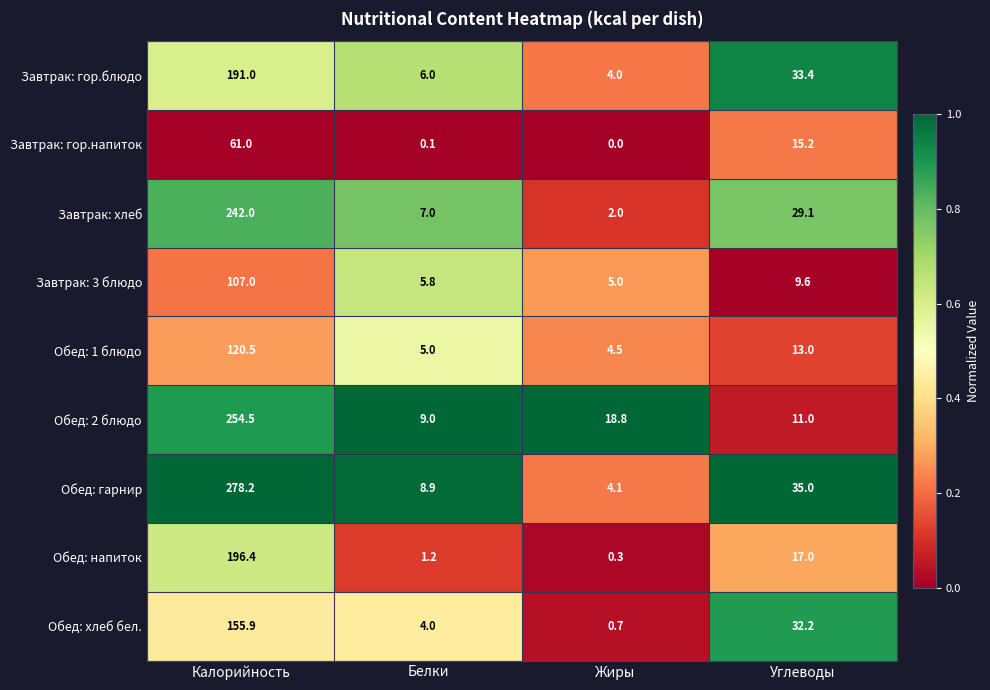

At Жиры, list the series in order from smallest to largest.

Завтрак: гор.напиток, Обед: напиток, Обед: хлеб бел., Завтрак: хлеб, Завтрак: гор.блюдо, Обед: гарнир, Обед: 1 блюдо, Завтрак: 3 блюдо, Обед: 2 блюдо